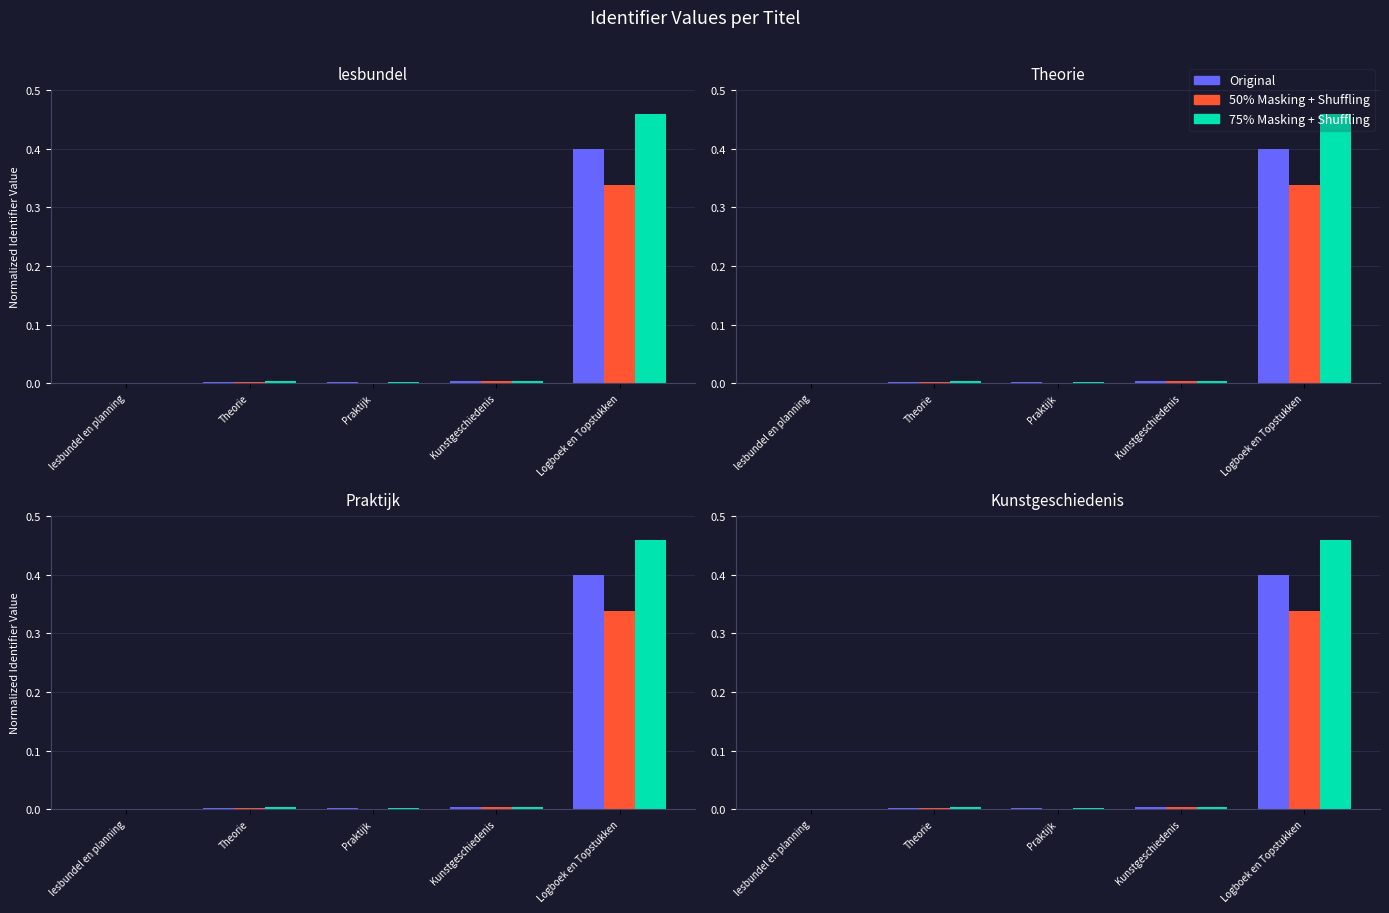

Is the value of 50% Masking + Shuffling at Praktijk greater than the value of 75% Masking + Shuffling at Praktijk?

No